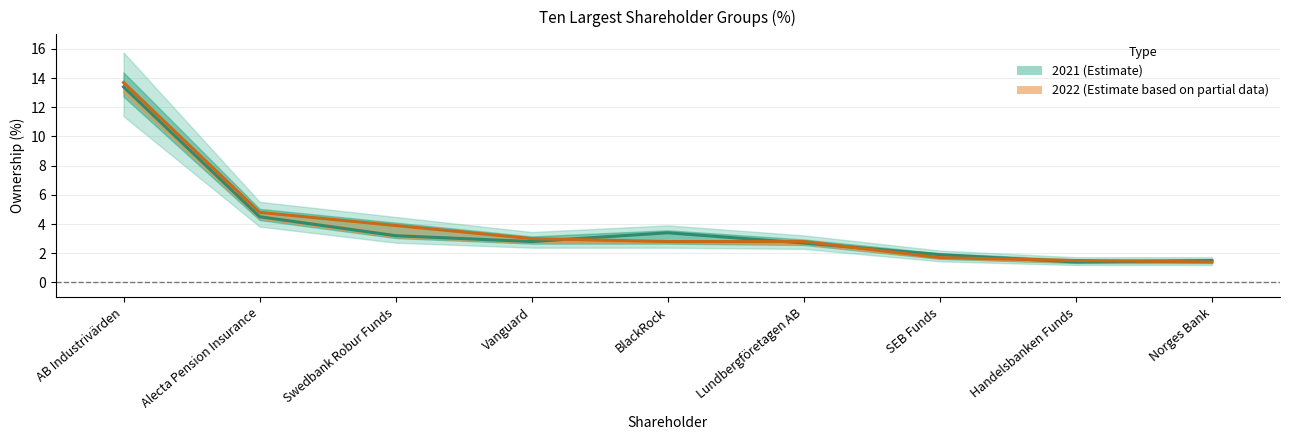

Which series ends up on top after the final intersection of 2022 and 2021?

2021